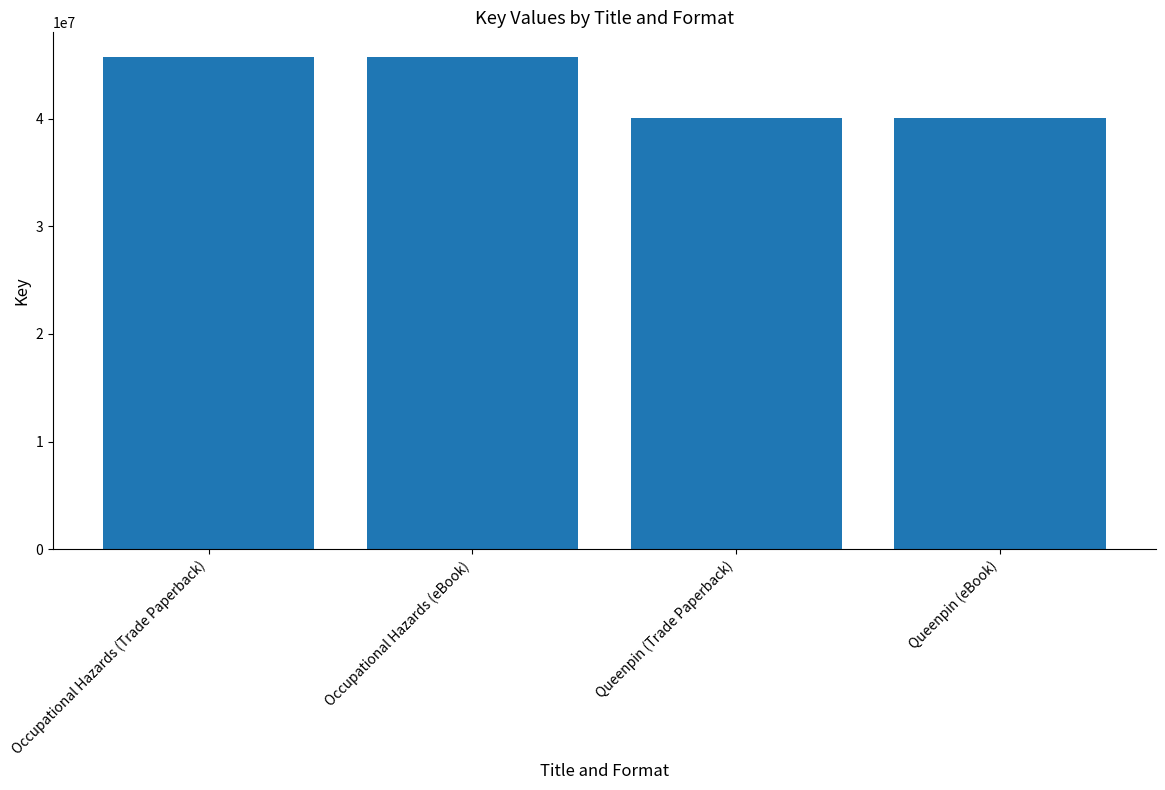

Which has a higher value, Queenpin (Trade Paperback) or Occupational Hazards (Trade Paperback)?

Occupational Hazards (Trade Paperback)